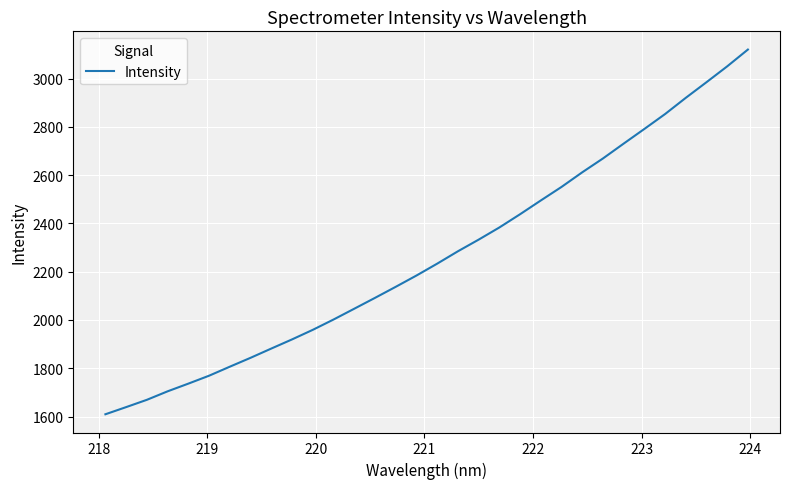

How many values exceed 2233?

16